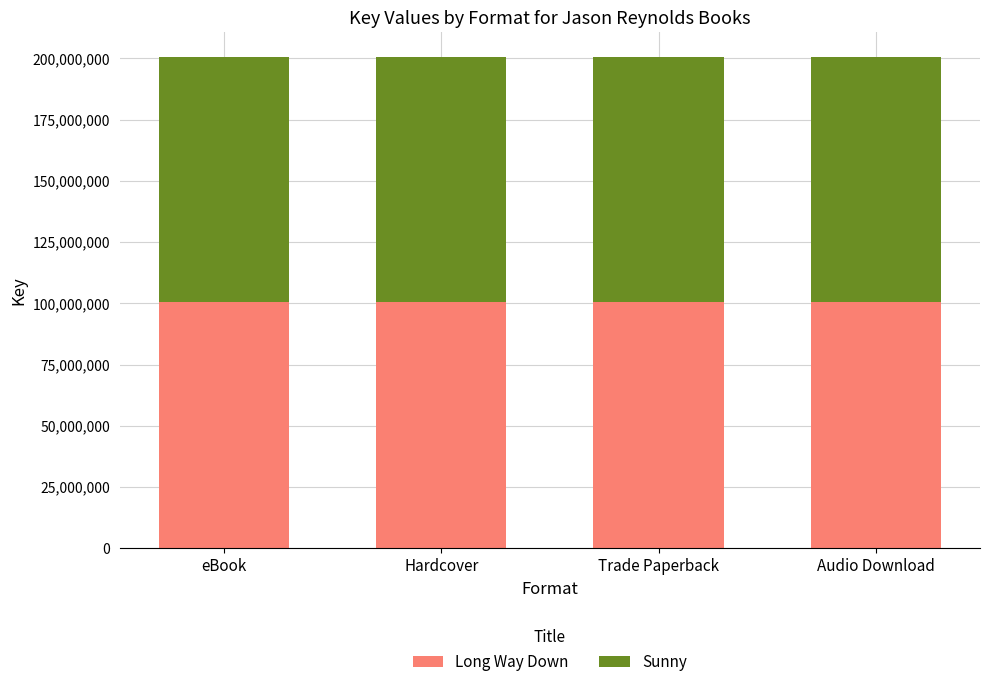

The Long Way Down series shows 100356512 at Audio Download. True or false?

True